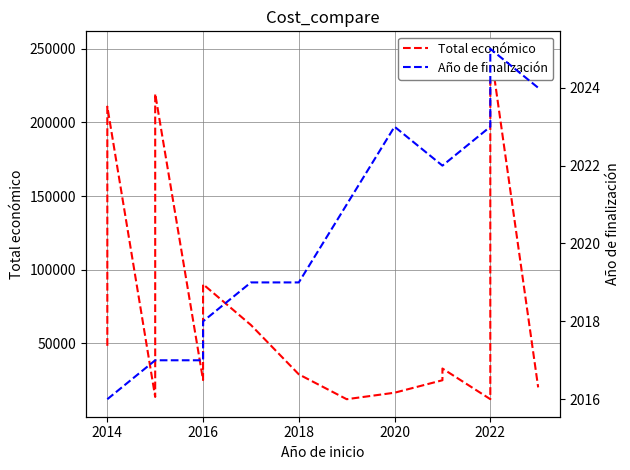

What are all the series names shown in the legend?

Total económico, Año de finalización